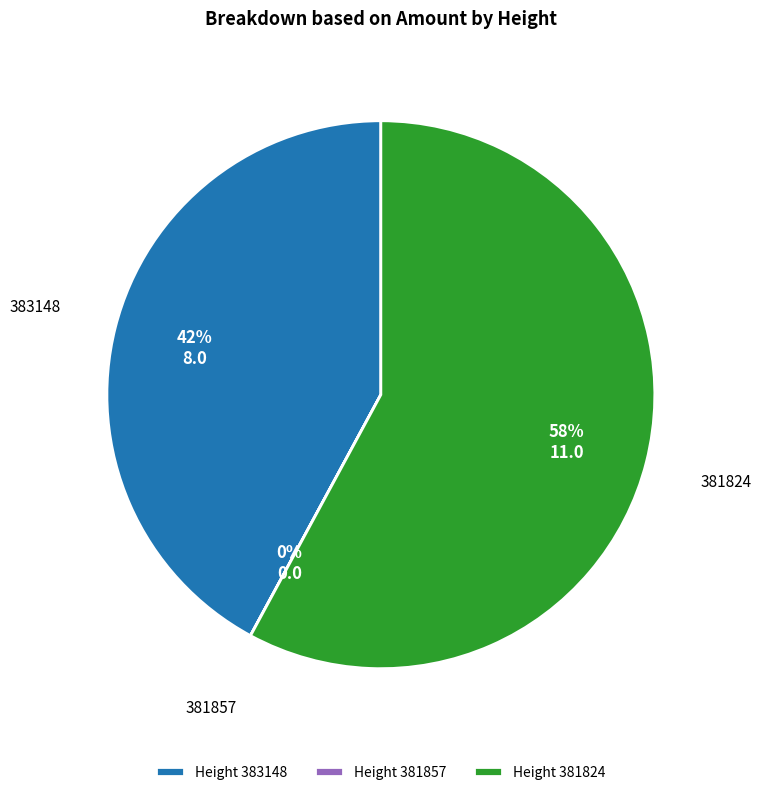

To the nearest percent, what percentage of the pie is 383148?

42%